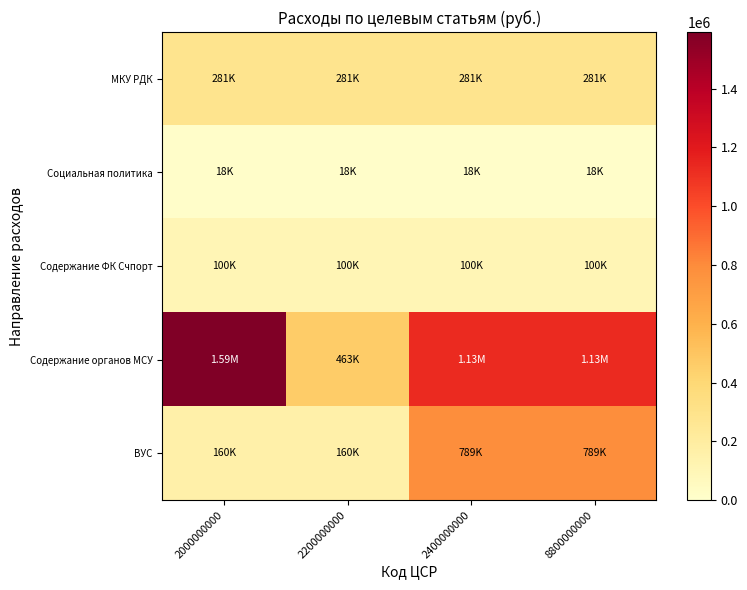

What is the spread (max minus min) of values at 2000000000?

1574651.5